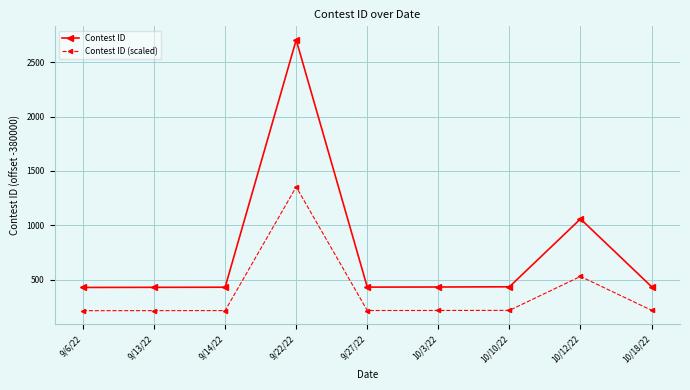

What is the spread (max minus min) of values at 9/27/22?

215.5